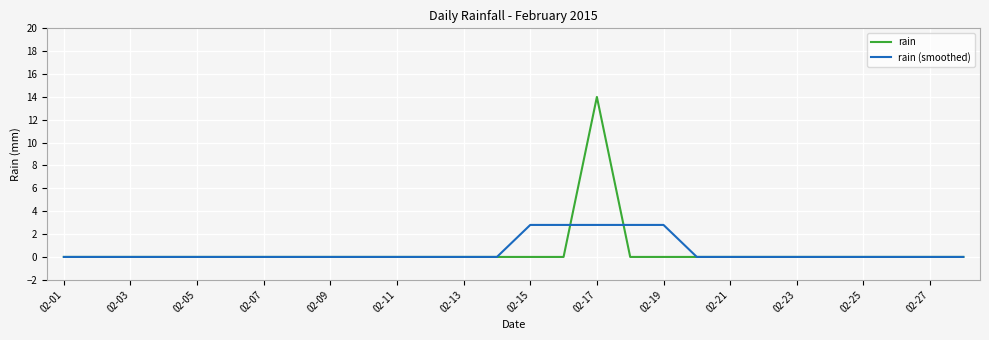

Which series has the widest spread of values?

rain